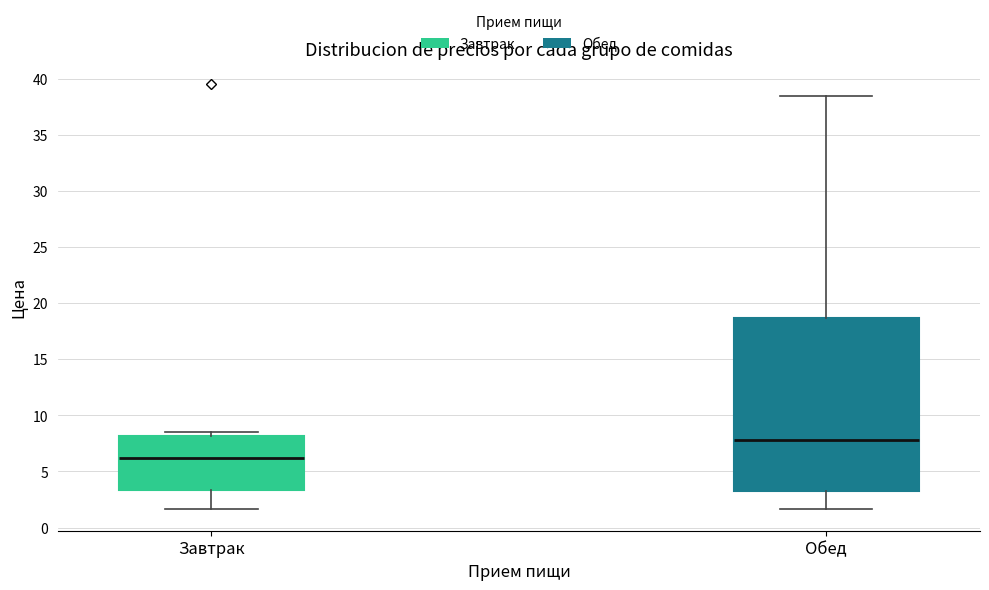

Reading left to right, transcribe this box plot: for each box, give where its median line is, the range the box spans, and where its two whiskers end, as read against the y-axis. The values are not printed on the chart, so give them approximately, as read against the axis.

Завтрак: median 6.0, box 3.5 to 8.0, whiskers 1.5 to 8.5
Обед: median 8.0, box 3.5 to 18.5, whiskers 1.5 to 38.5